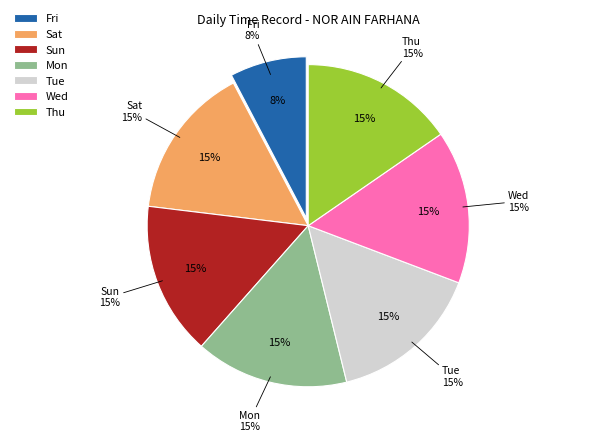

Is it true that Sat is 15% of the pie?

True